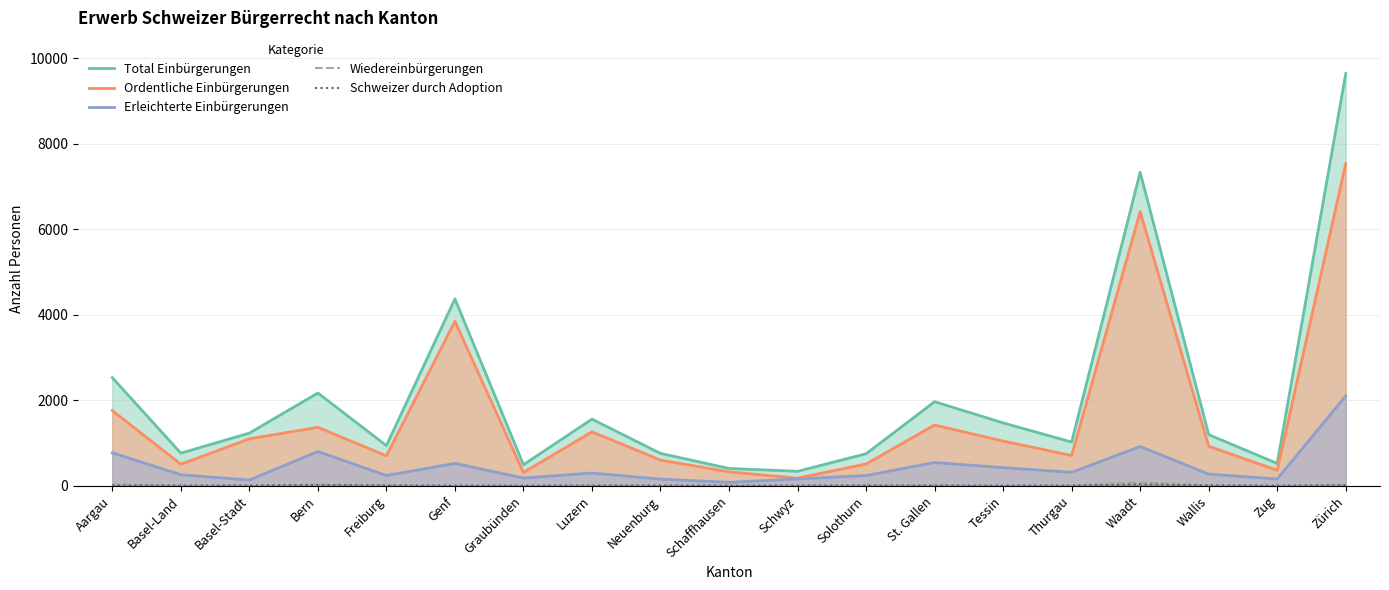

Is the value of Wiedereinbürgerungen at Schwyz greater than the value of Ordentliche Einbürgerungen at Schaffhausen?

No